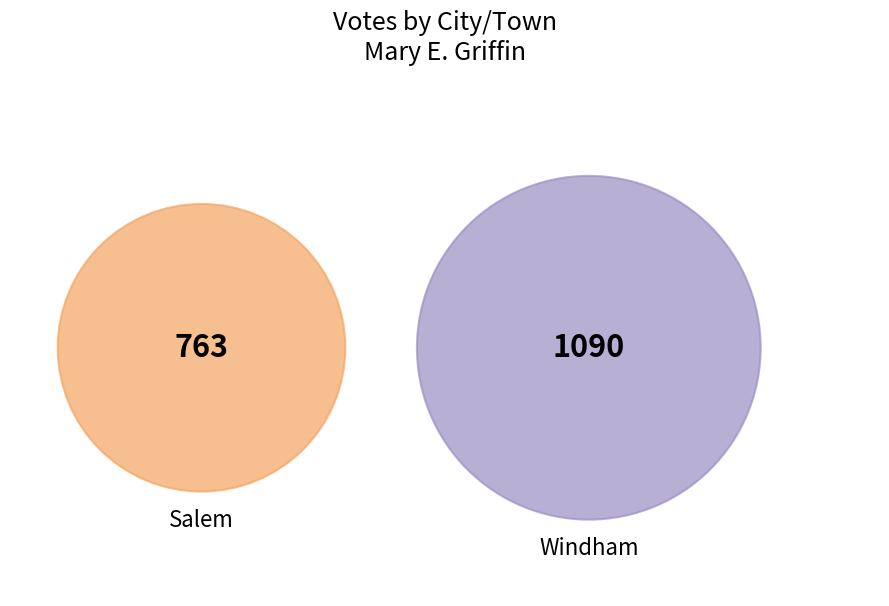

Rank the categories by value from lowest to highest.

Salem, Windham